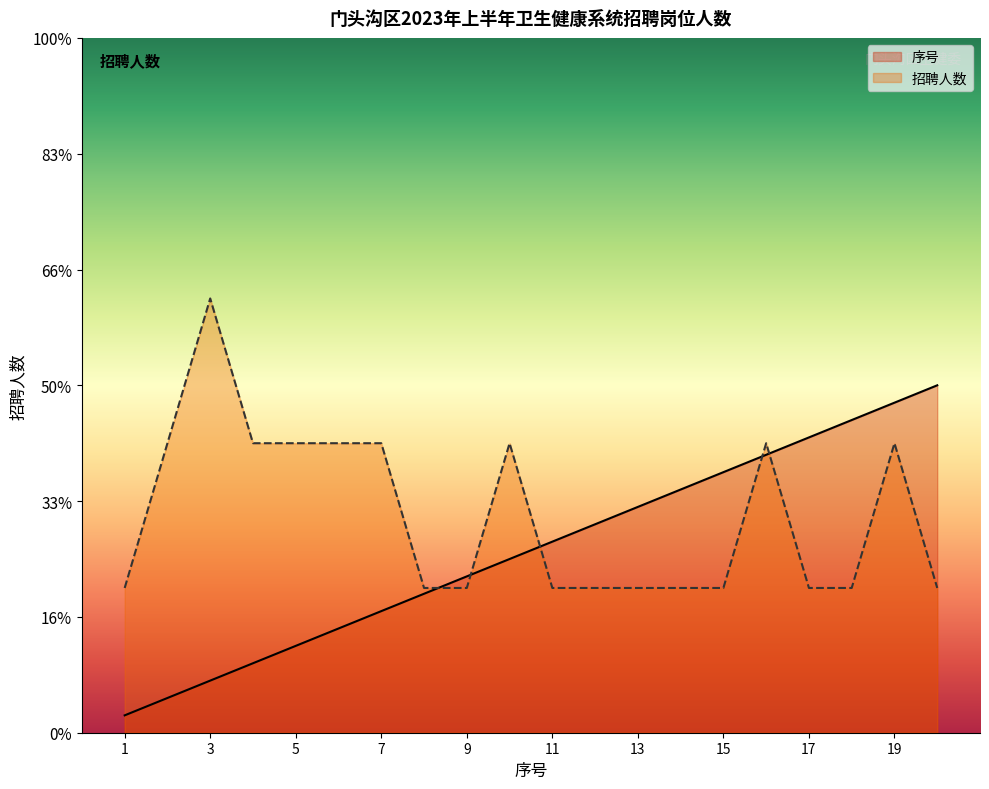

The value of 招聘人数 at 16 is 5.0. True or false?

True